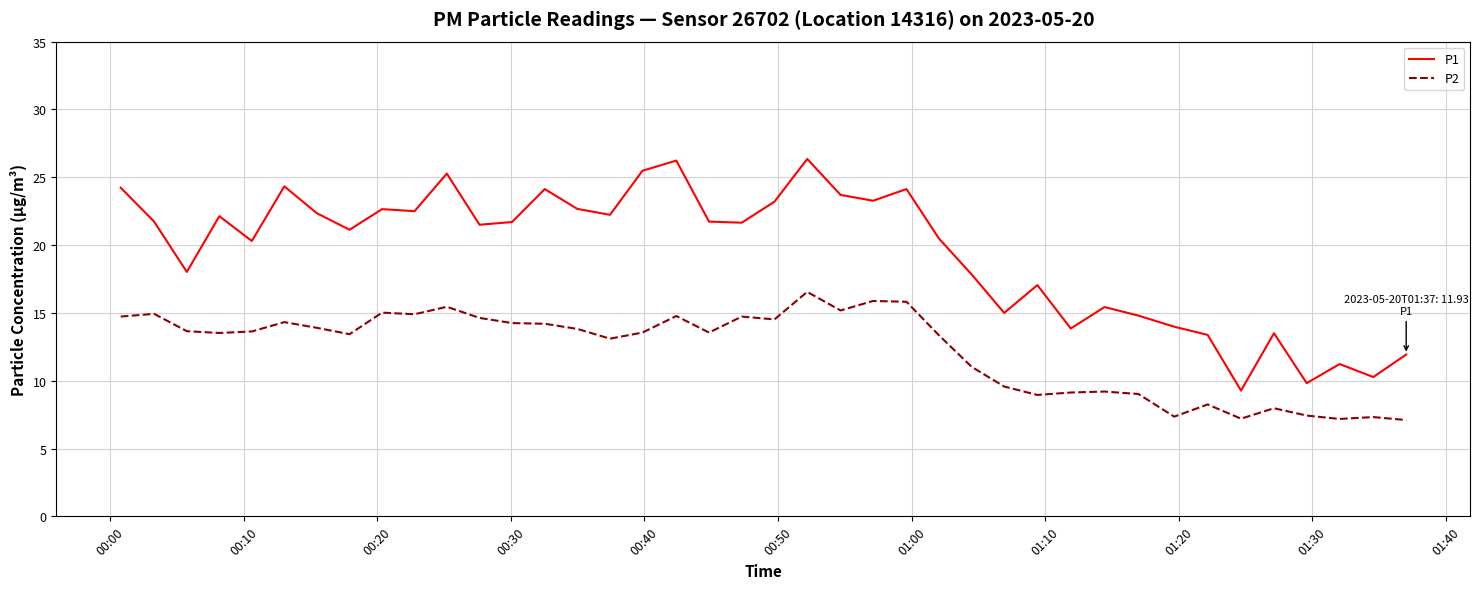

At how many categories does at least one series exceed 10?

38